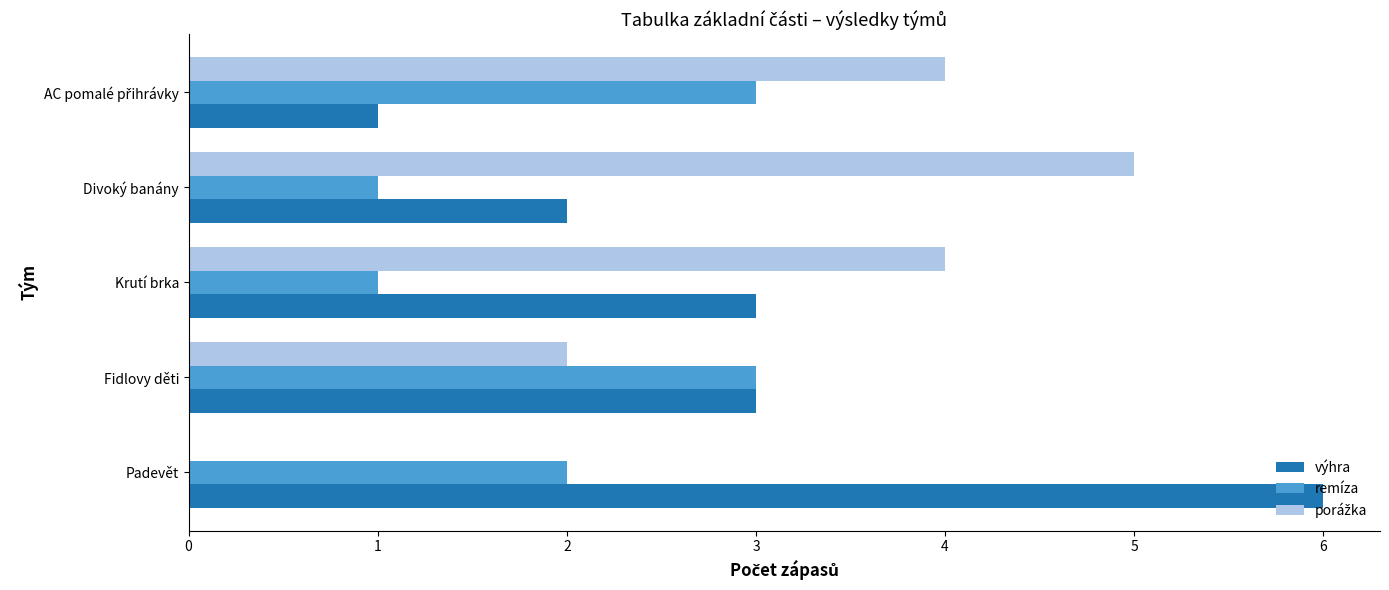

Is it true that remíza equals 3 at Fidlovy děti?

True